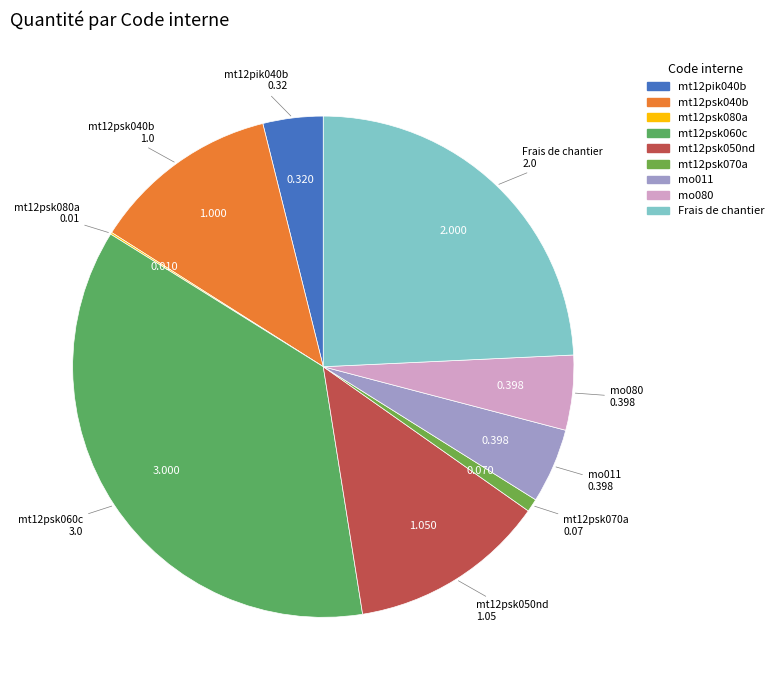

Combined, do mt12psk050nd and mo011 account for over 50%?

No